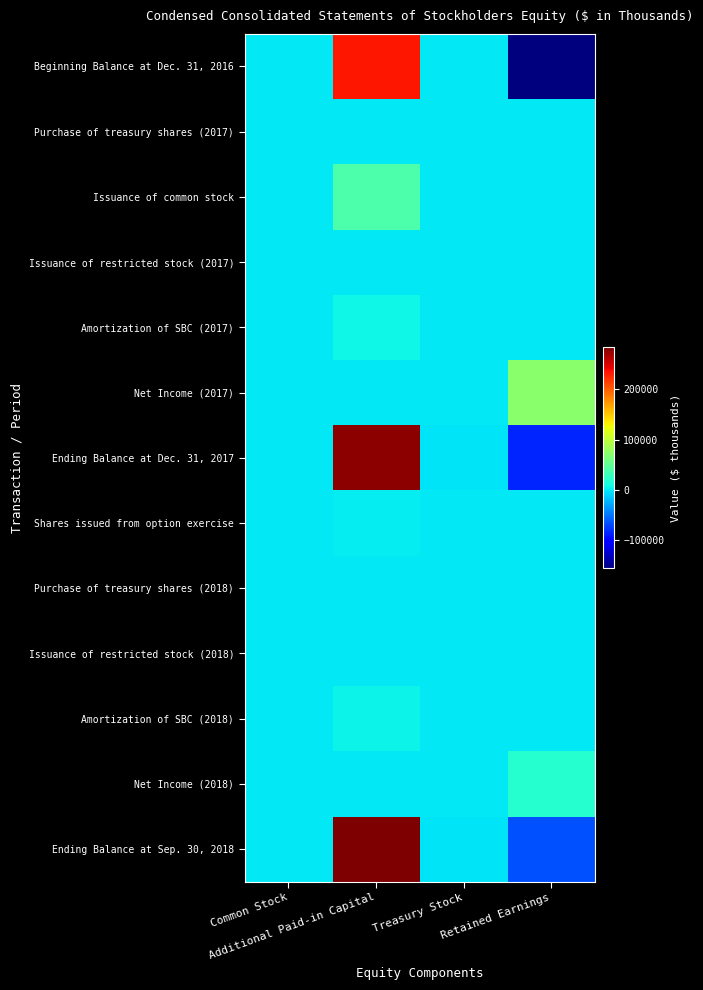

Which label corresponds to the largest value in the chart?

Additional Paid-in Capital